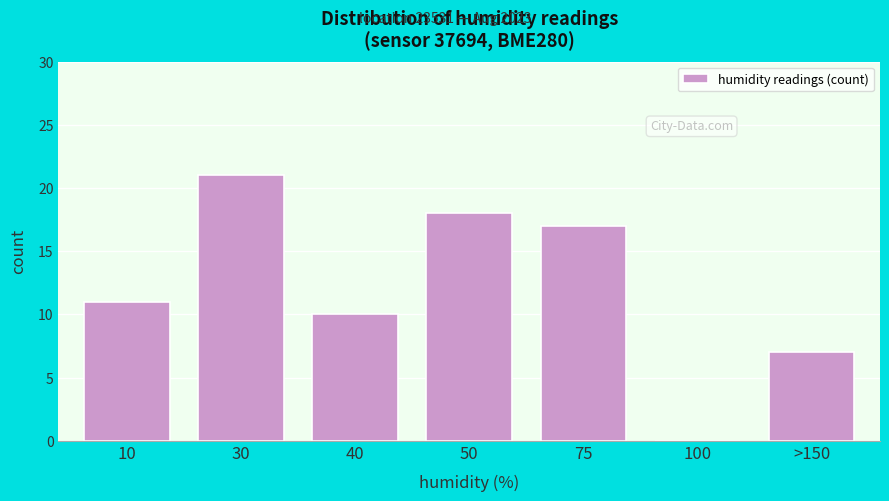

Reading right to left, extract all data points from this chart.

>150=7	100=0	75=17	50=18	40=10	30=21	10=11